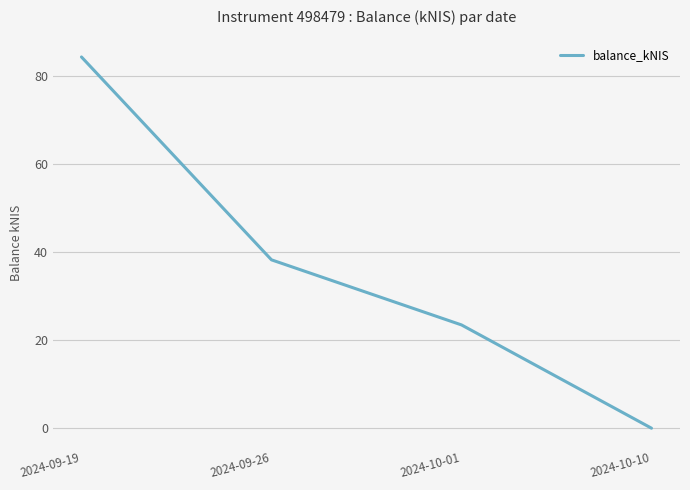

The chart shows a value of 84.4 at 2024-09-19. True or false?

True